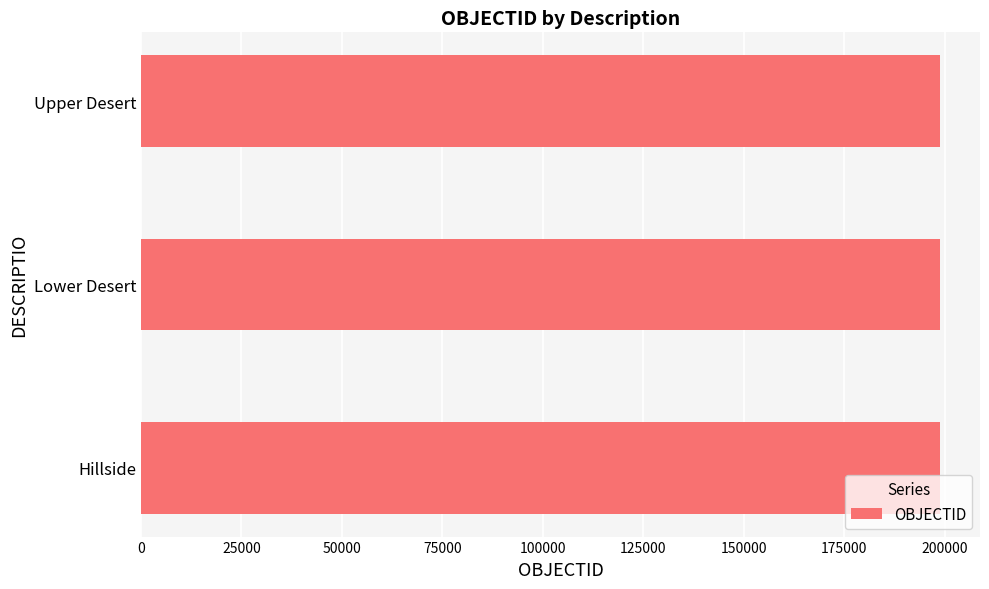

What is the smallest value displayed?

198807